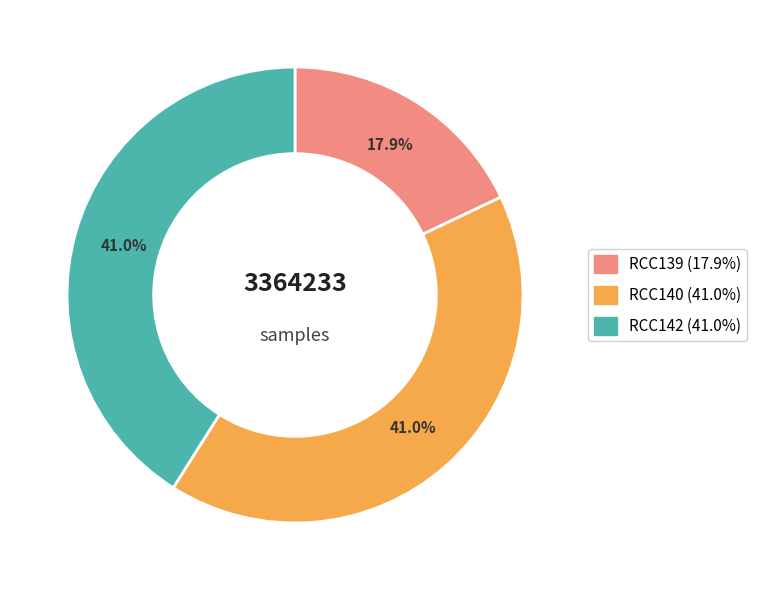

Which slice is the smallest?

RCC139